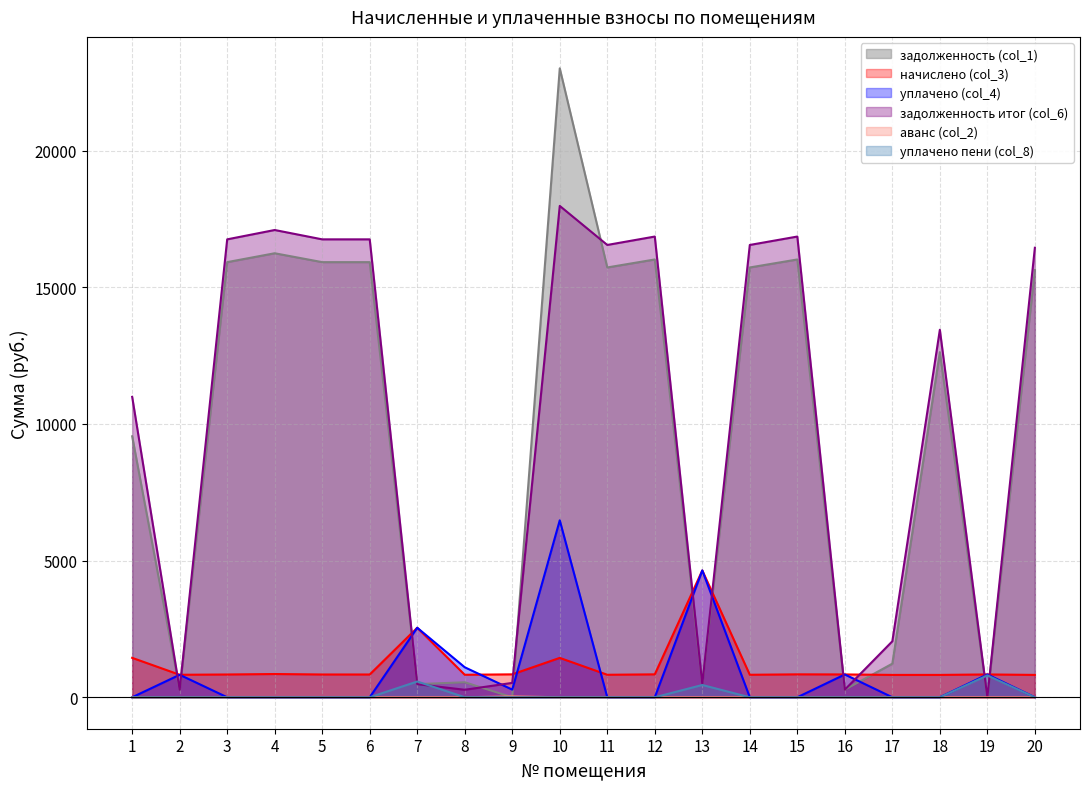

How many lines are shown in the chart?

6